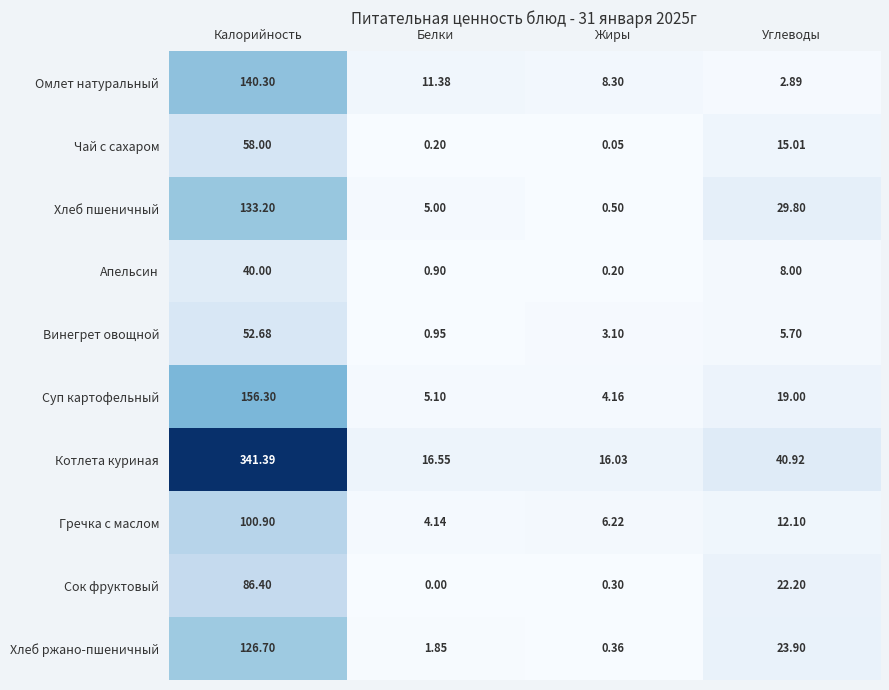

Count the number of data series in this chart.

10